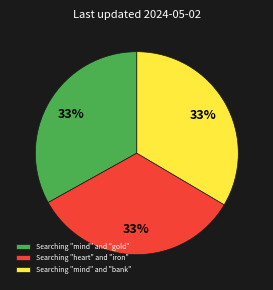

True or false: Searching "mind" and "bank" accounts for 33% of the total.

True